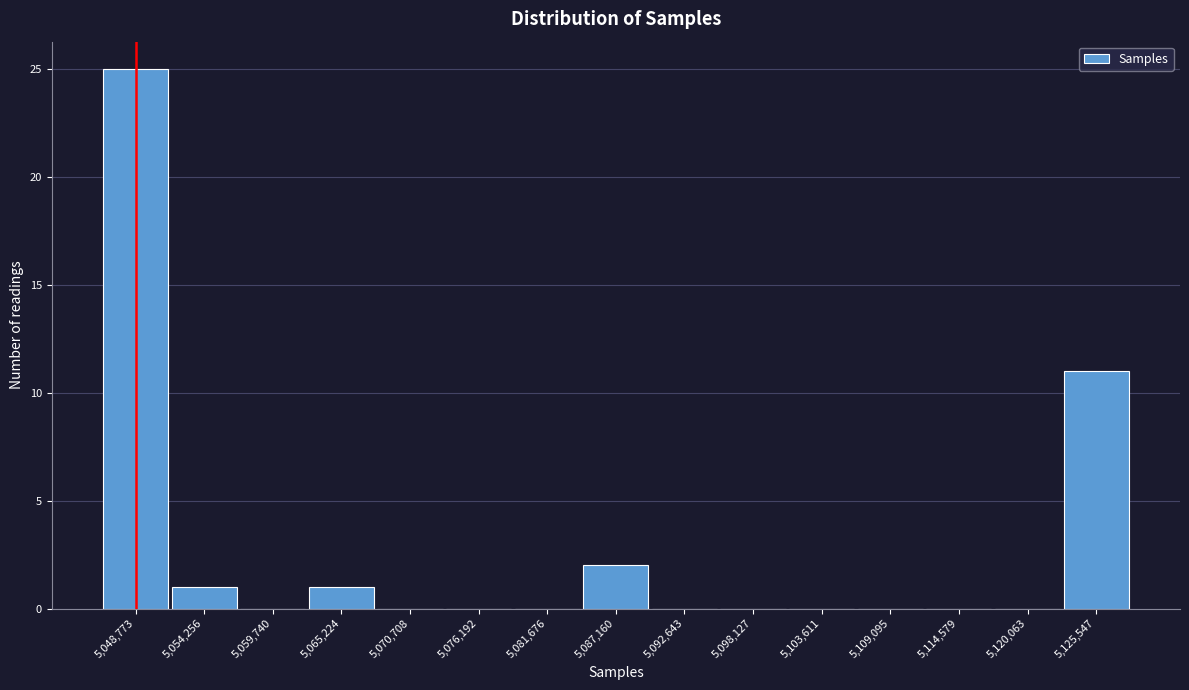

Reading right to left, what are all the values shown in this chart?

5,125,547=11	5,120,063=0	5,114,579=0	5,109,095=0	5,103,611=0	5,098,127=0	5,092,643=0	5,087,160=2	5,081,676=0	5,076,192=0	5,070,708=0	5,065,224=1	5,059,740=0	5,054,256=1	5,048,773=25